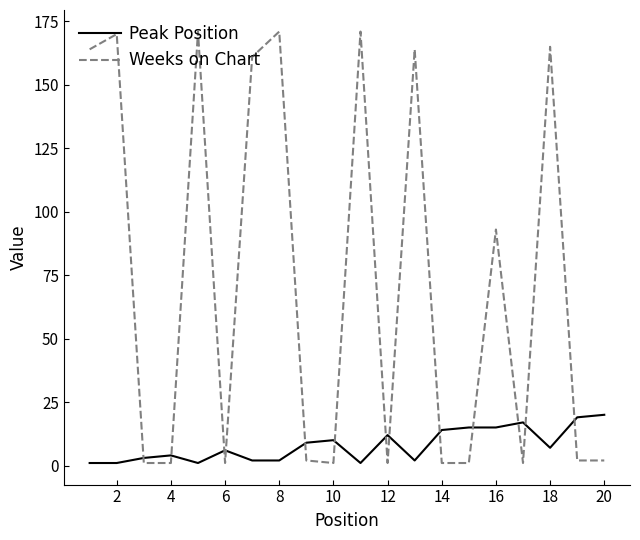

Which series has the widest spread of values?

Weeks on Chart